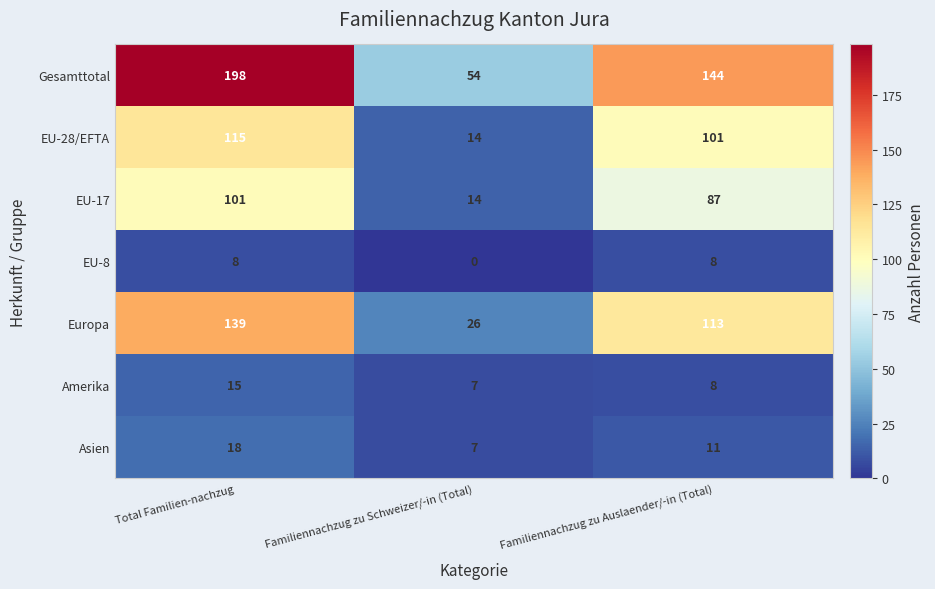

Reading left to right, list all the values displayed in this chart.

Gesamttotal: 198	54	144
EU-28/EFTA: 115	14	101
EU-17: 101	14	87
EU-8: 8	0	8
Europa: 139	26	113
Amerika: 15	7	8
Asien: 18	7	11